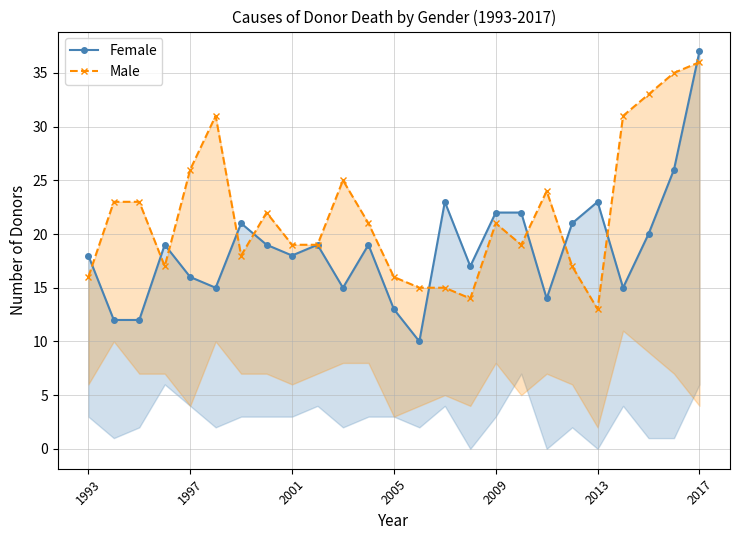

Which series has the widest spread of values?

Female